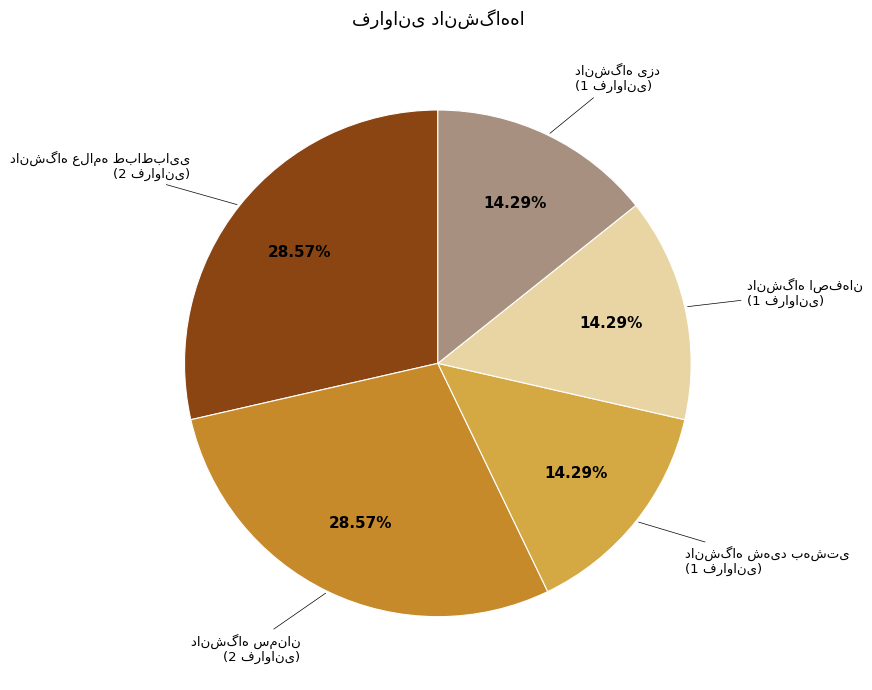

To the nearest percent, what is the average slice percentage?

20%